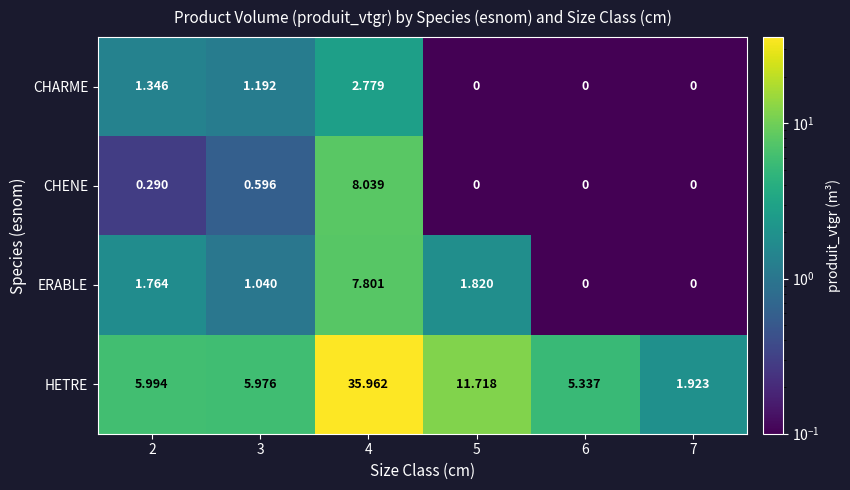

At how many categories does at least one series exceed 31?

1